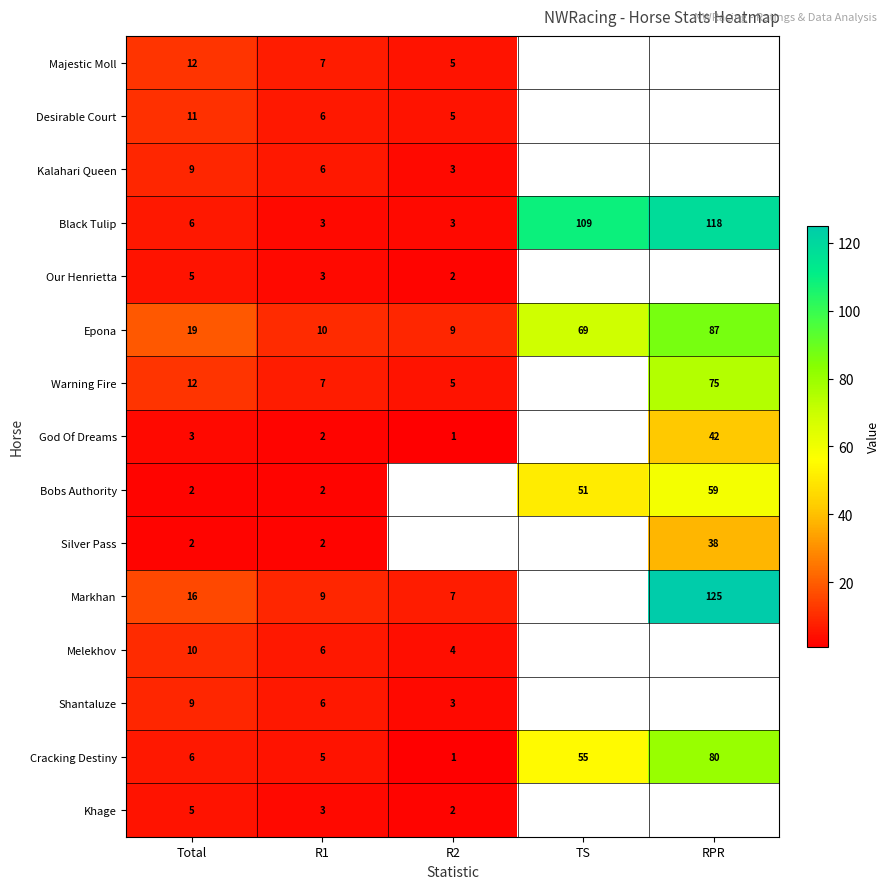

At how many categories does at least one series exceed 101?

2